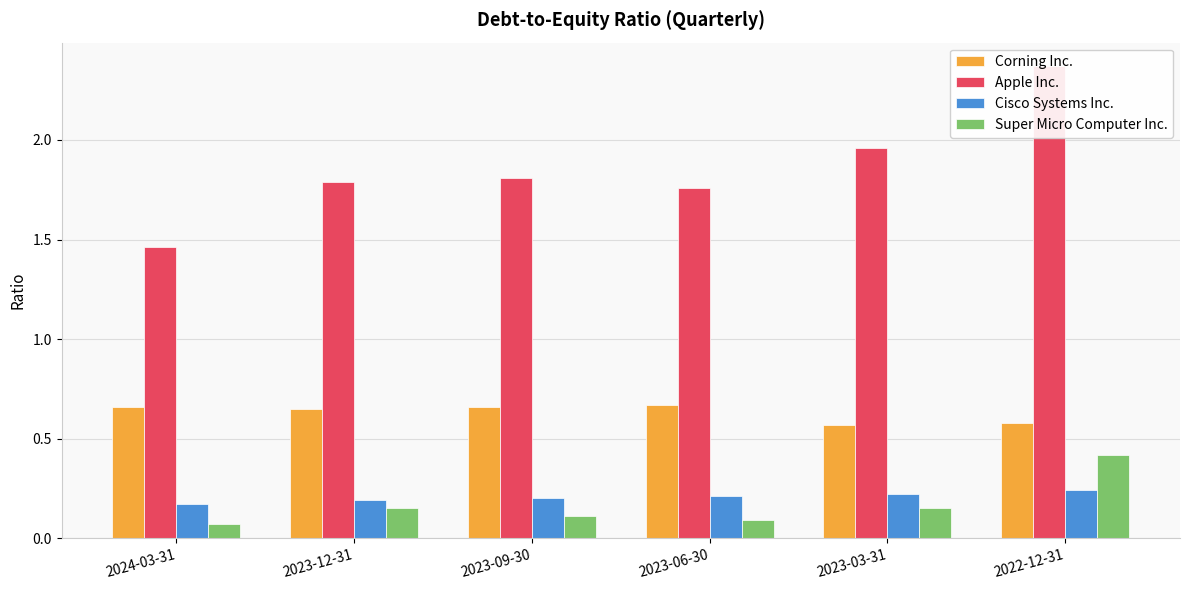

How many categories are shown in the chart?

6